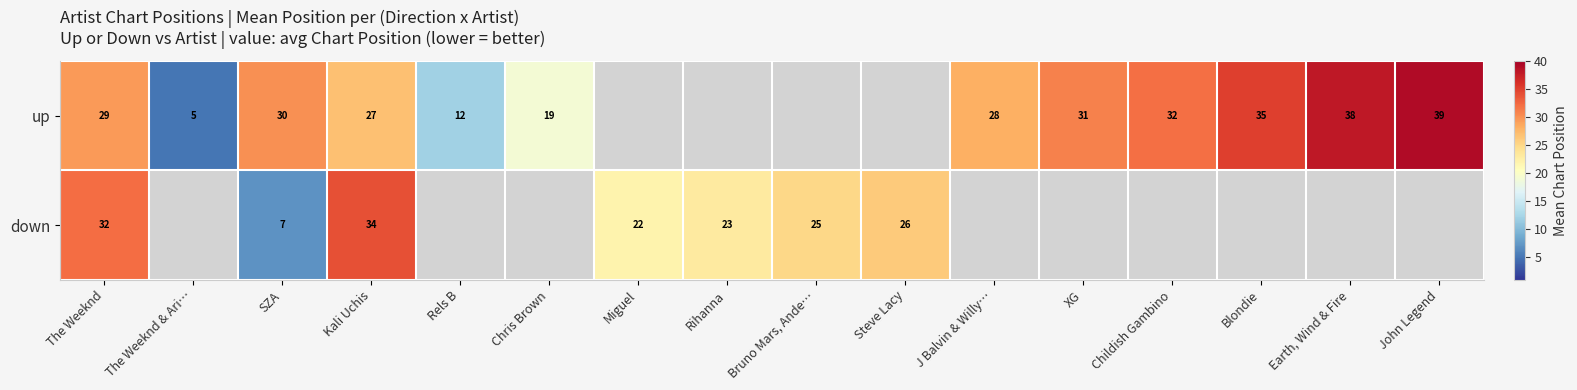

What is the sum of the up values at Earth, Wind & Fire and J Balvin & Willy…?

66.0